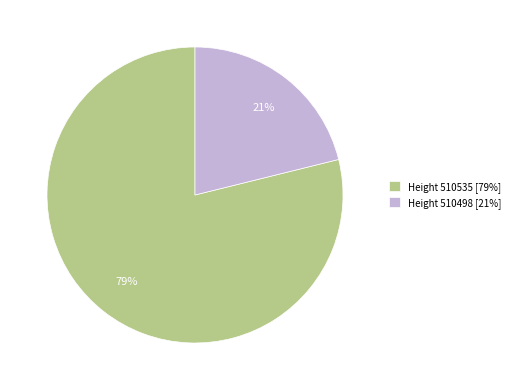

Combined, do Height 510535 [79%] and Height 510498 [21%] account for over 50%?

Yes